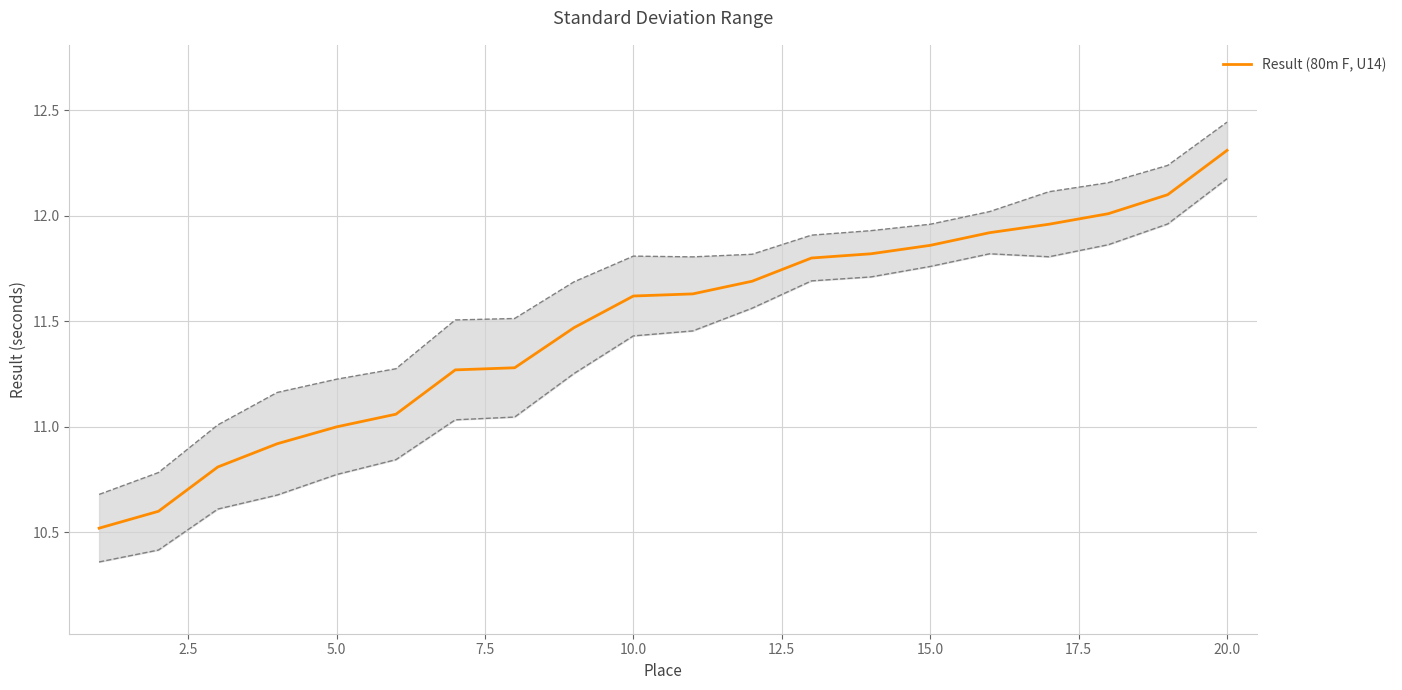

Reading left to right, what are all the values shown in this chart?

10.5	10.6	10.8	10.9	11.0	11.1	11.3	11.3	11.5	11.6	11.6	11.7	11.8	11.8	11.9	11.9	12.0	12.0	12.1	12.3